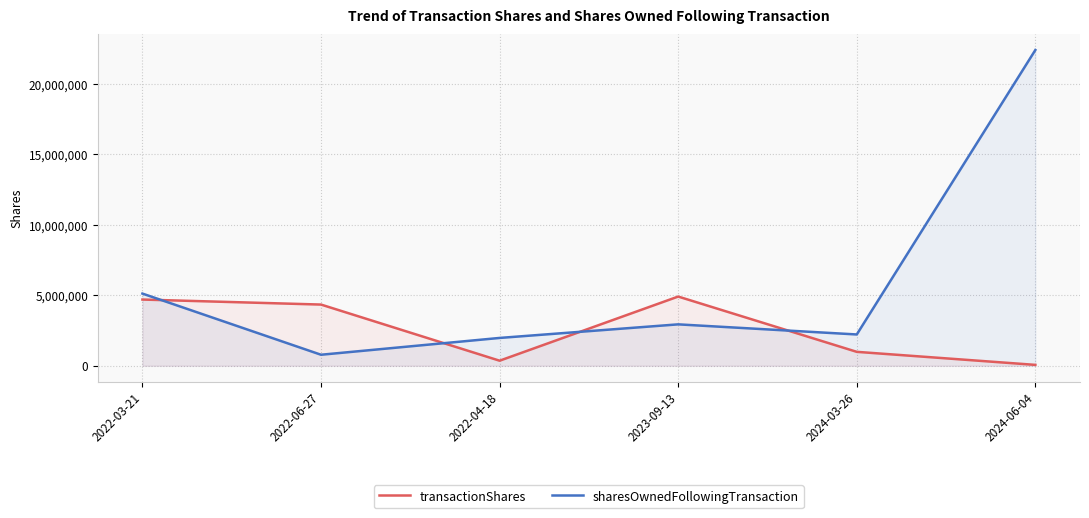

Reading left to right, transcribe all the data shown in this chart.

transactionShares: 4691750	4335857	356400	4903618	984500	60000
sharesOwnedFollowingTransaction: 5114475	778618	1970036	2933071	2216044	22382106